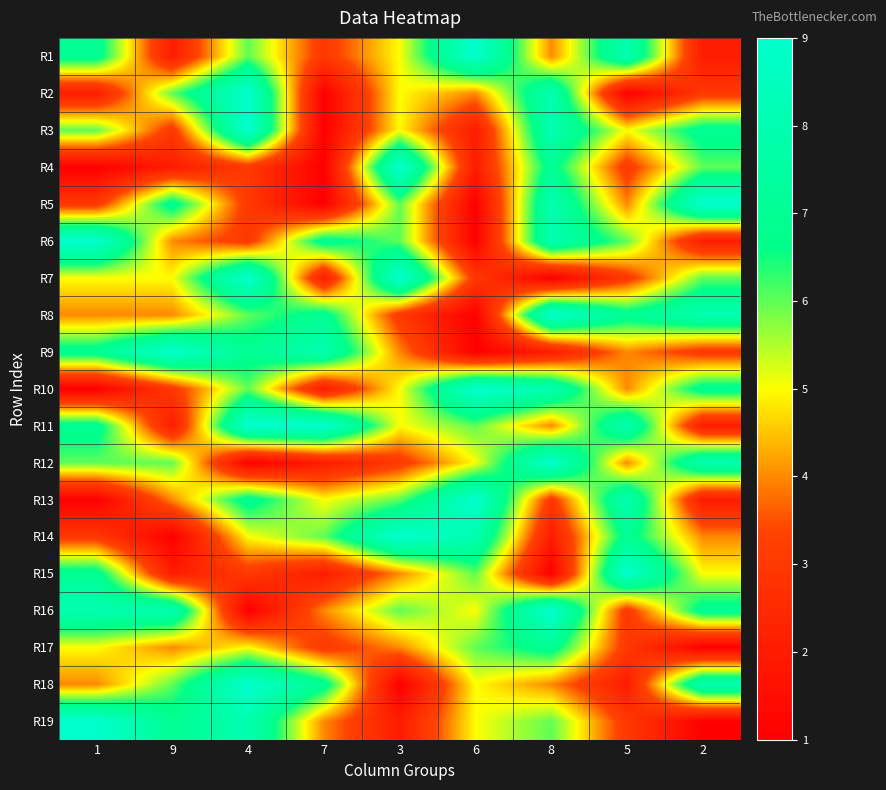

Which category has the lowest value across all series?

7